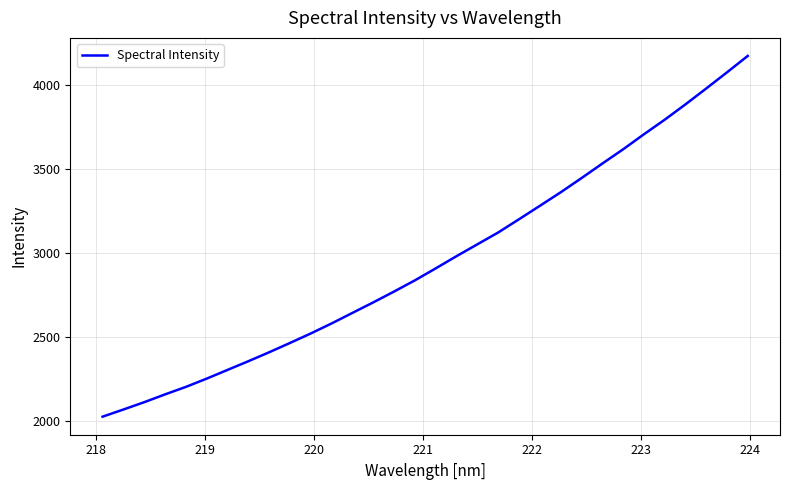

What is the difference between the maximum and minimum values?

2148.6